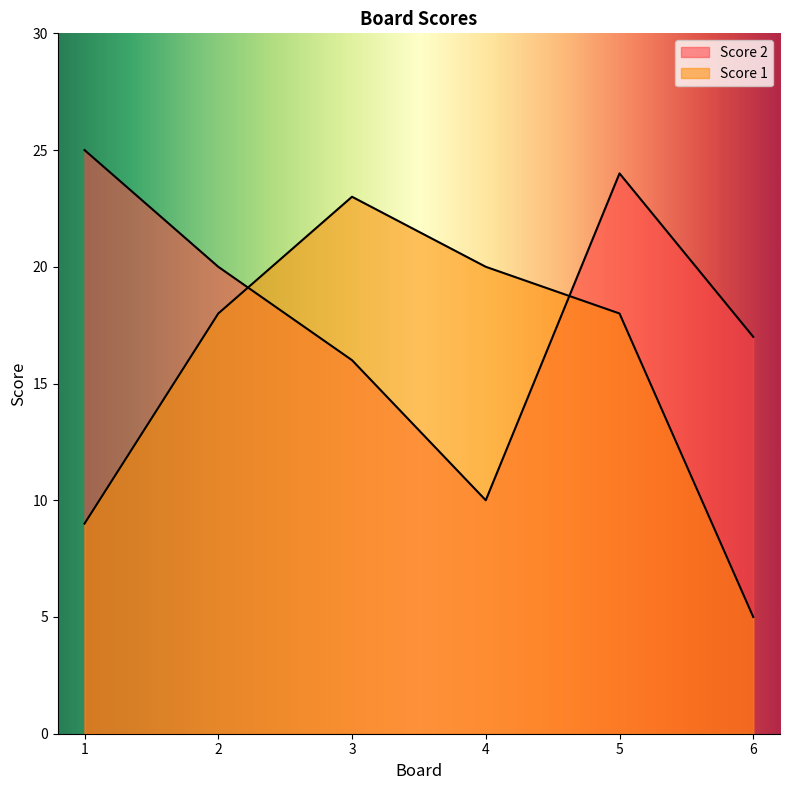

At which category does Score 1 reach its first local peak?

3